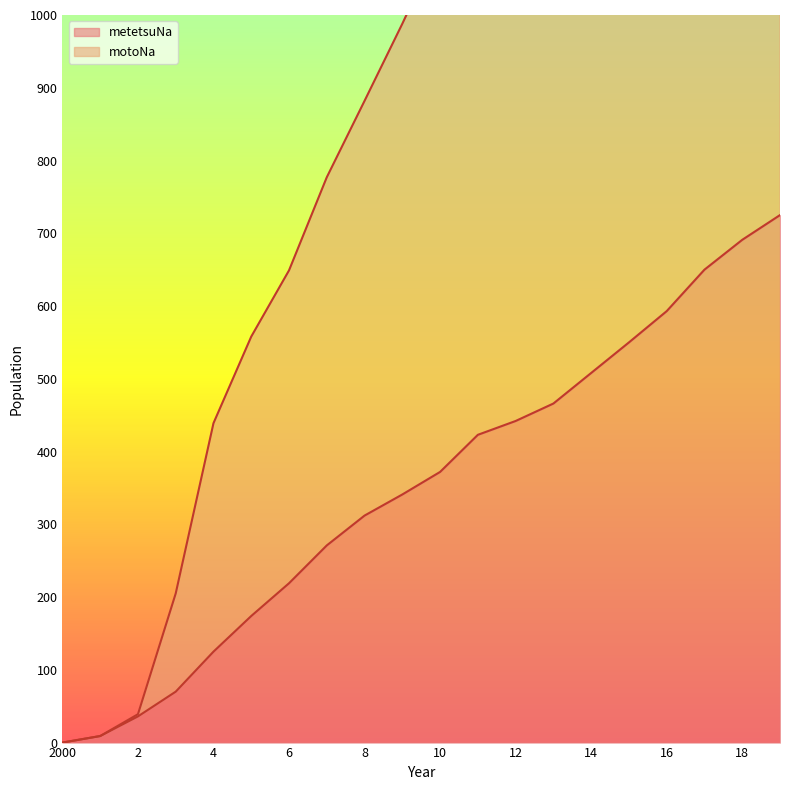

Which series has the largest total across all categories?

motoNa